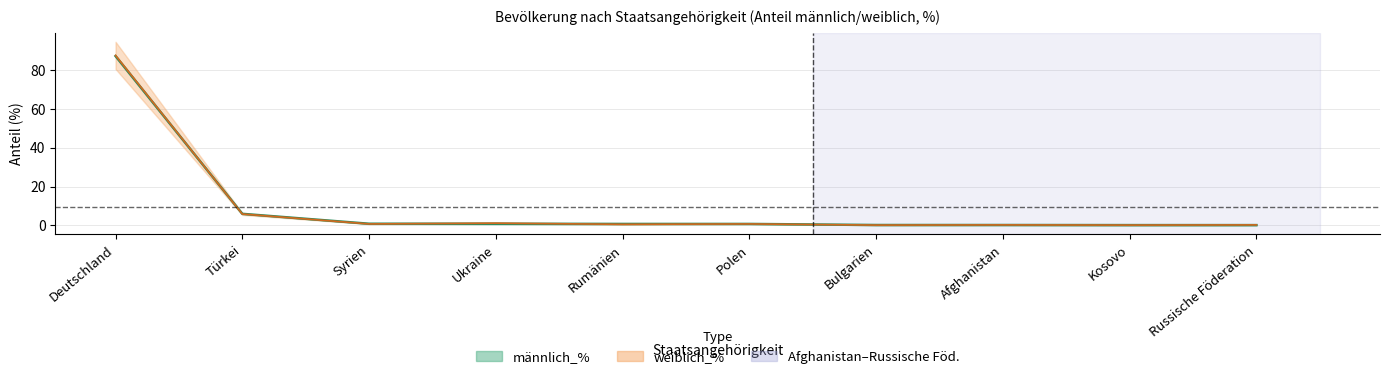

What position from the left is Russische Föderation?

10